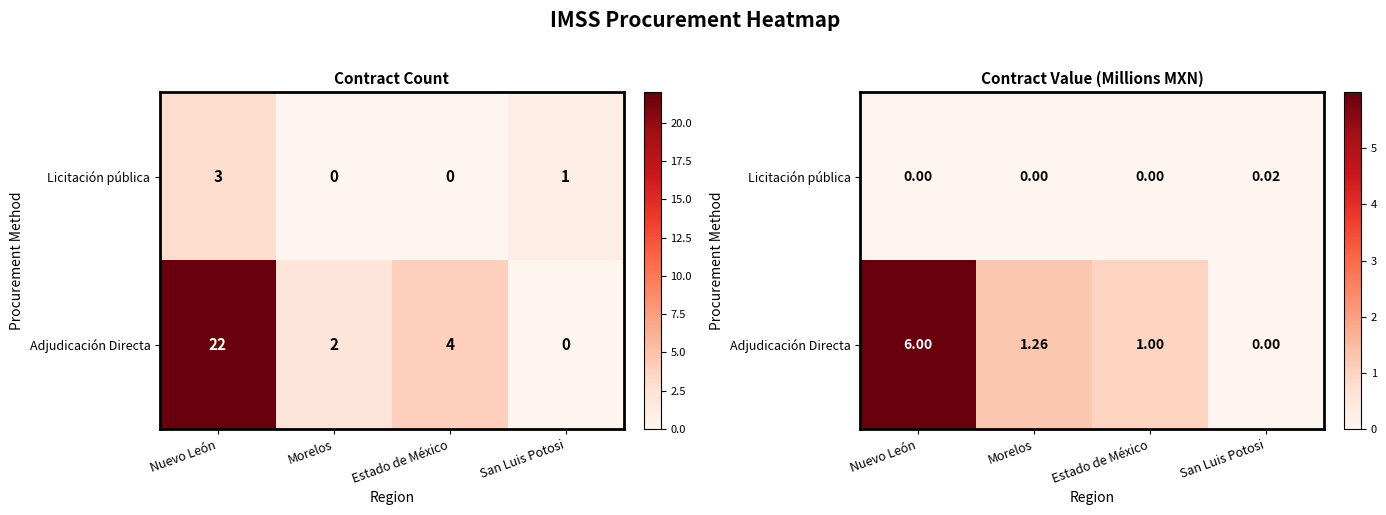

At which label is Licitación pública closest to 0?

Morelos